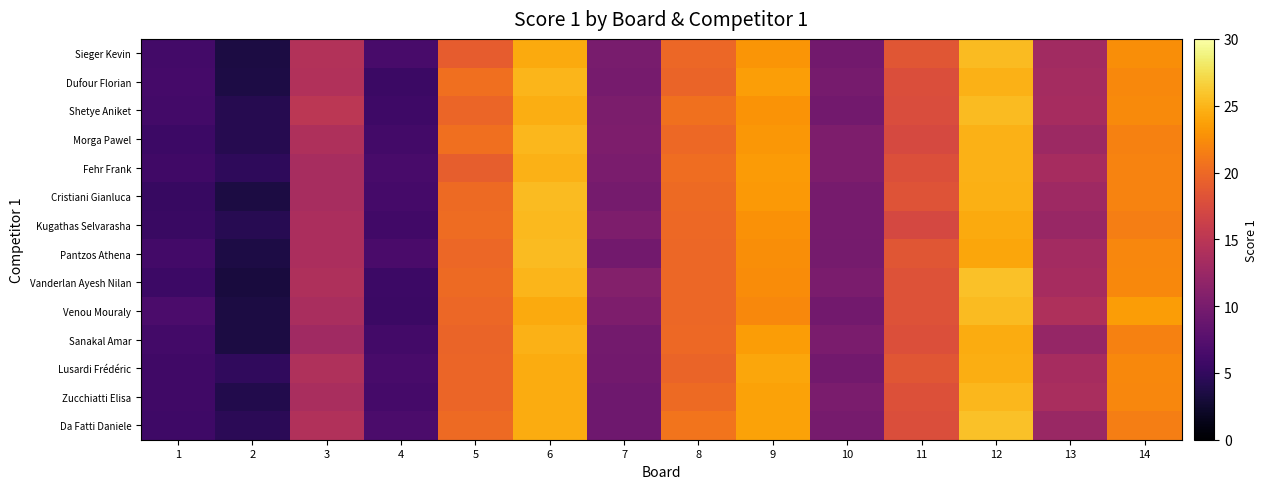

What is the spread (max minus min) of values at 7?

1.5